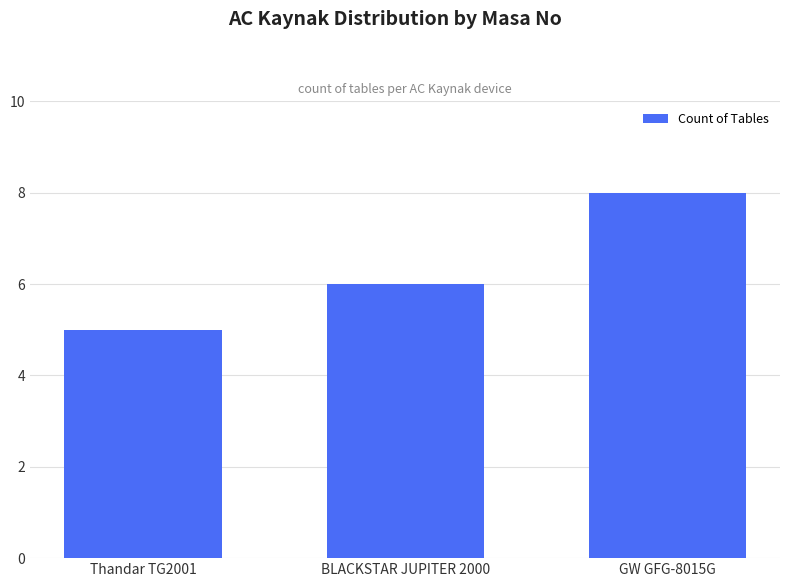

The chart shows a value of 5 at Thandar TG2001. True or false?

True